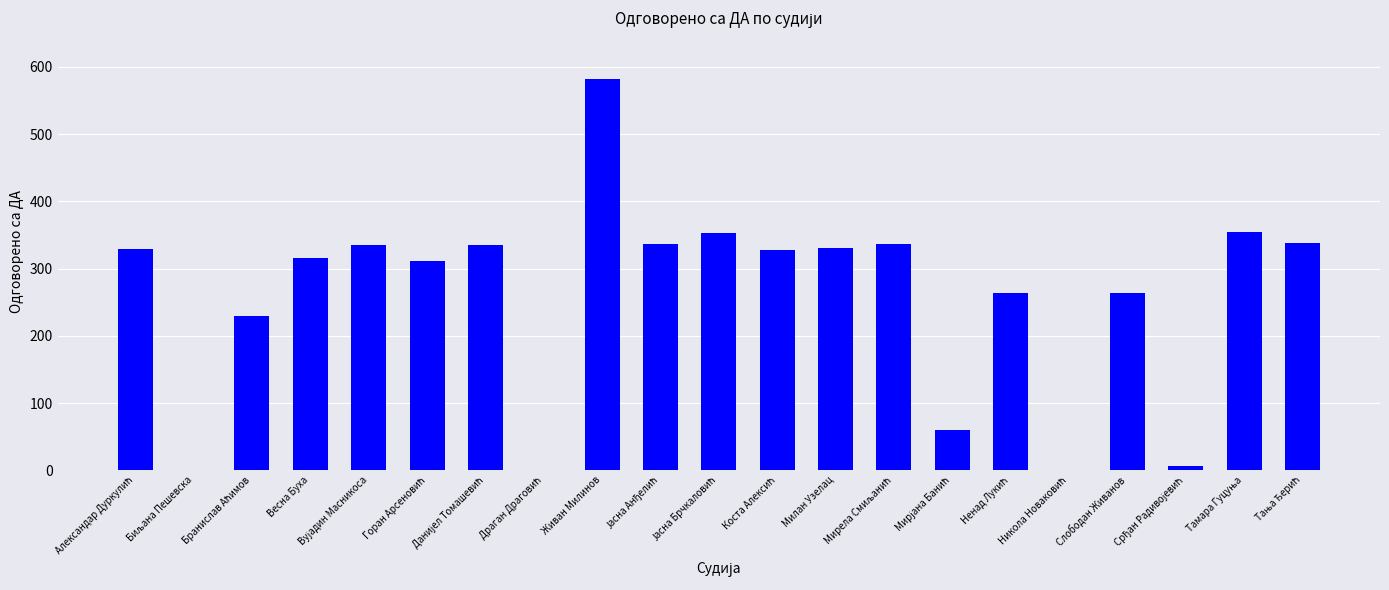

Are the bars grouped side by side (vs. stacked)?

No